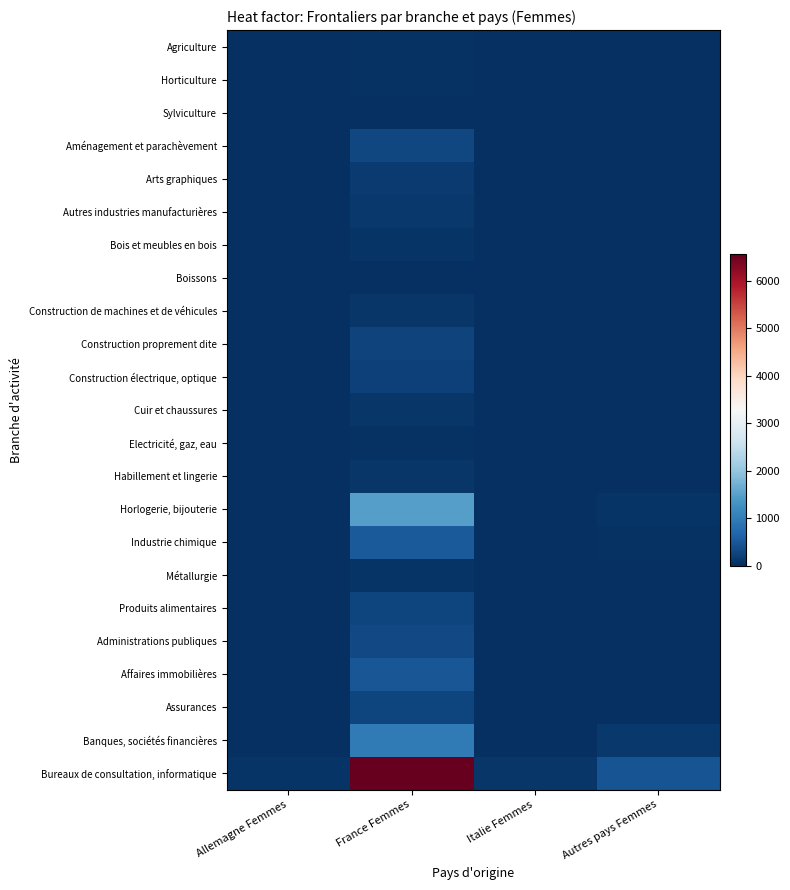

At how many categories does at least one series exceed 2094?

1